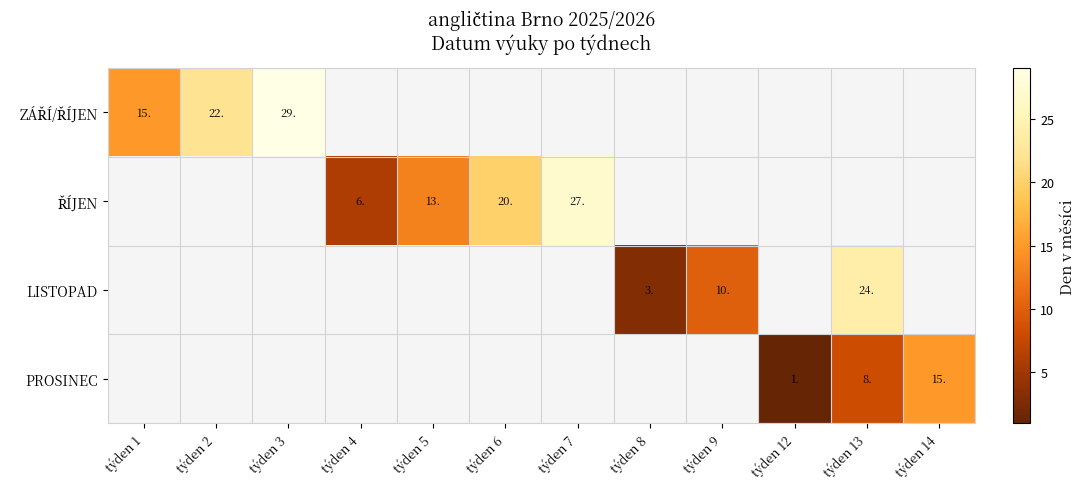

The PROSINEC series shows 10 at týden 14. True or false?

False